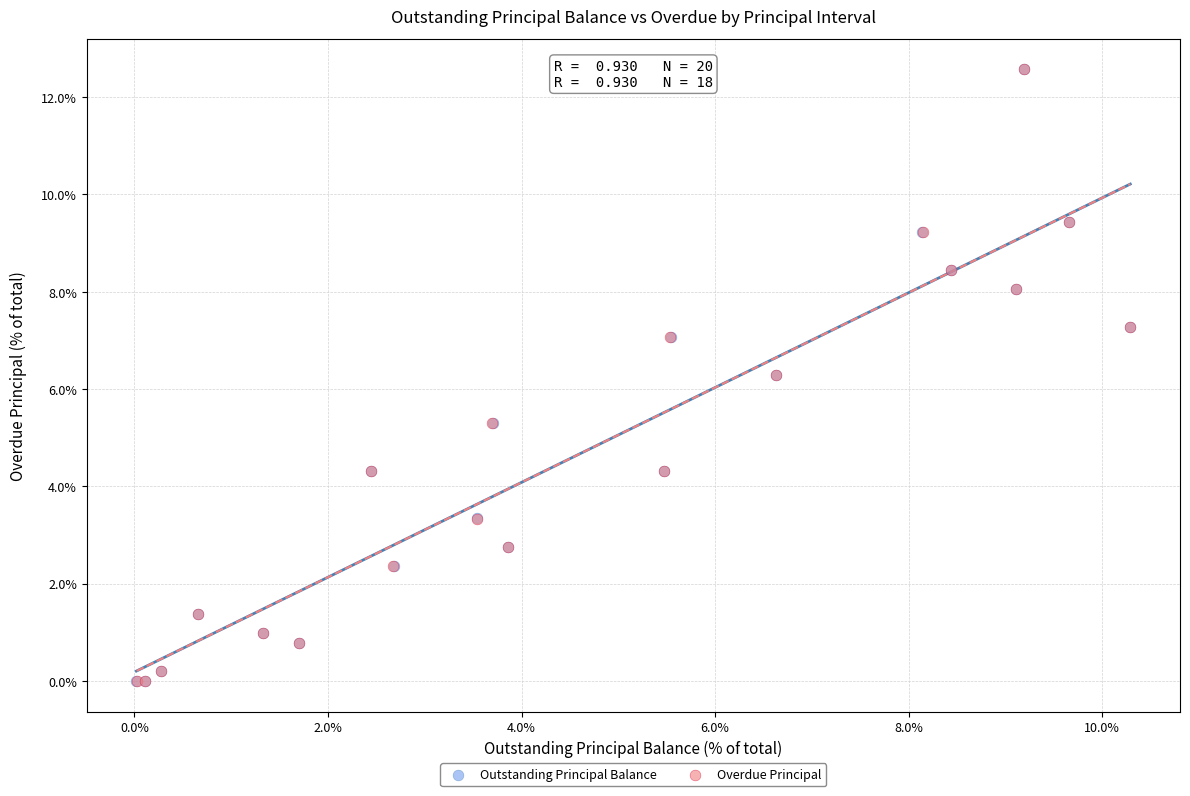

What are all the series names shown in the legend?

Outstanding Principal Balance, Overdue Principal